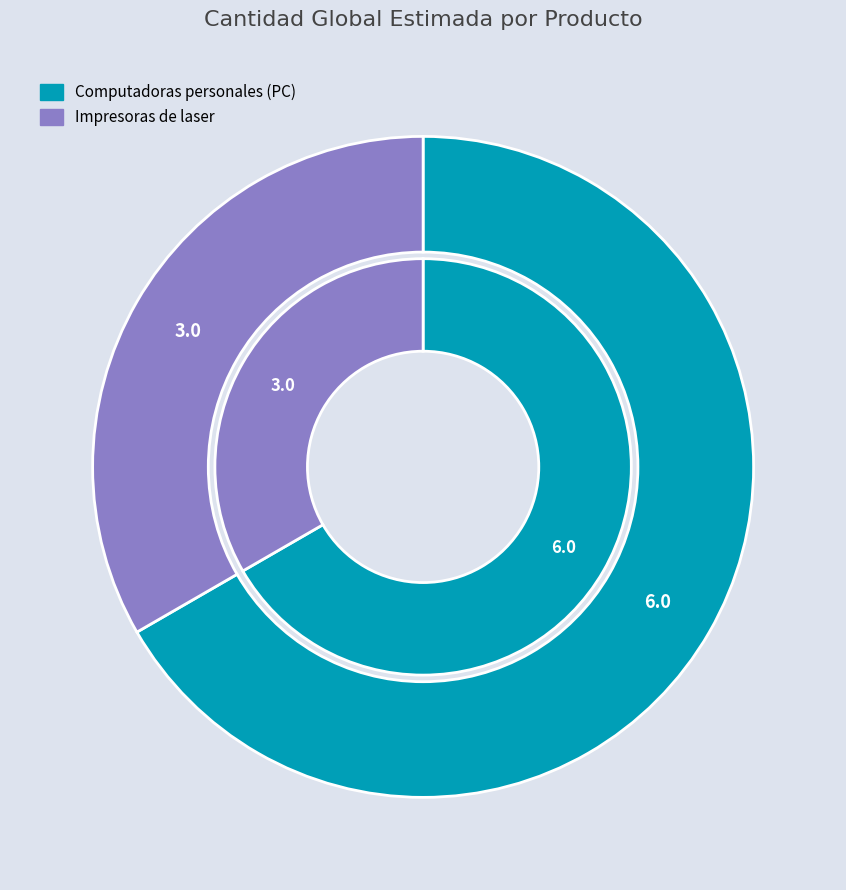

What is the majority slice?

Computadoras personales (PC)